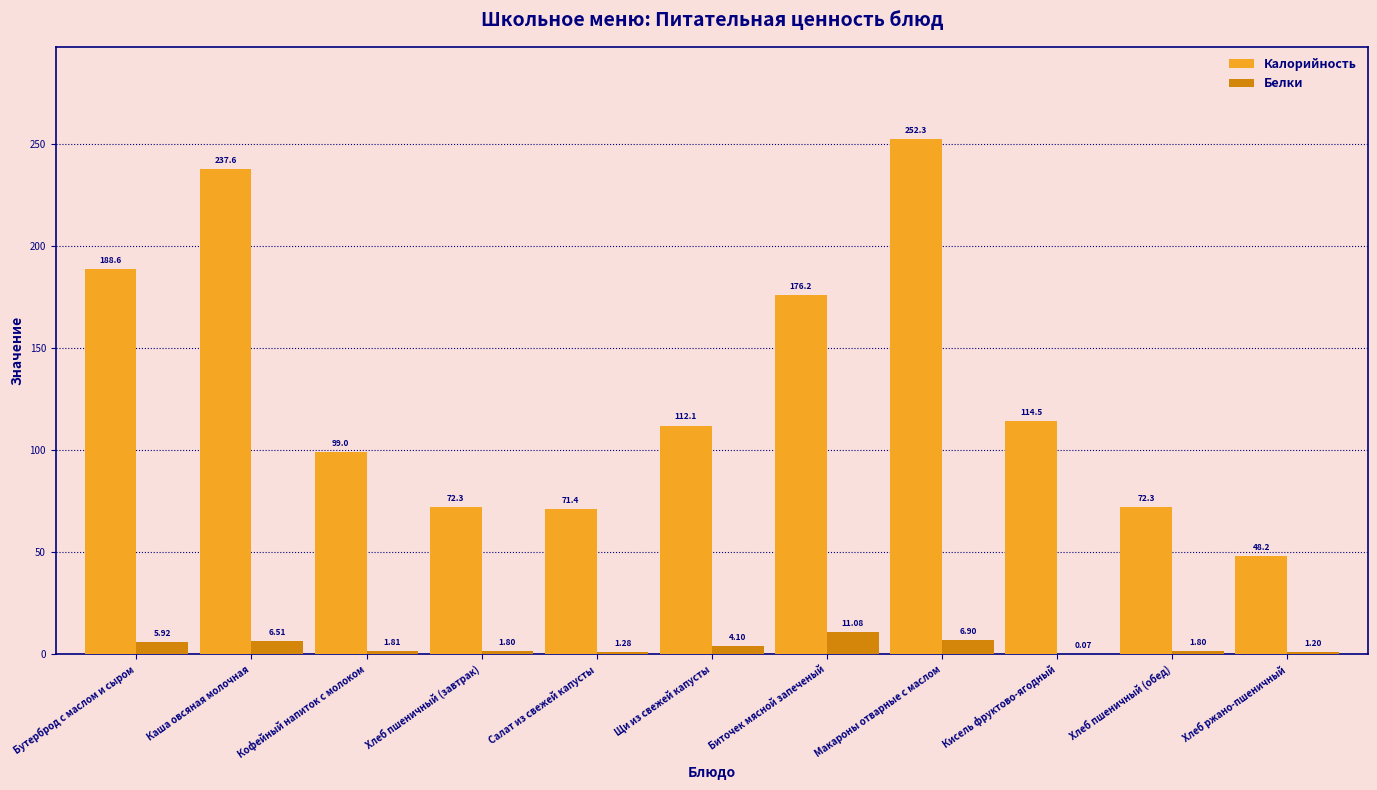

Which category has the highest value in the Белки series?

Биточек мясной запеченый